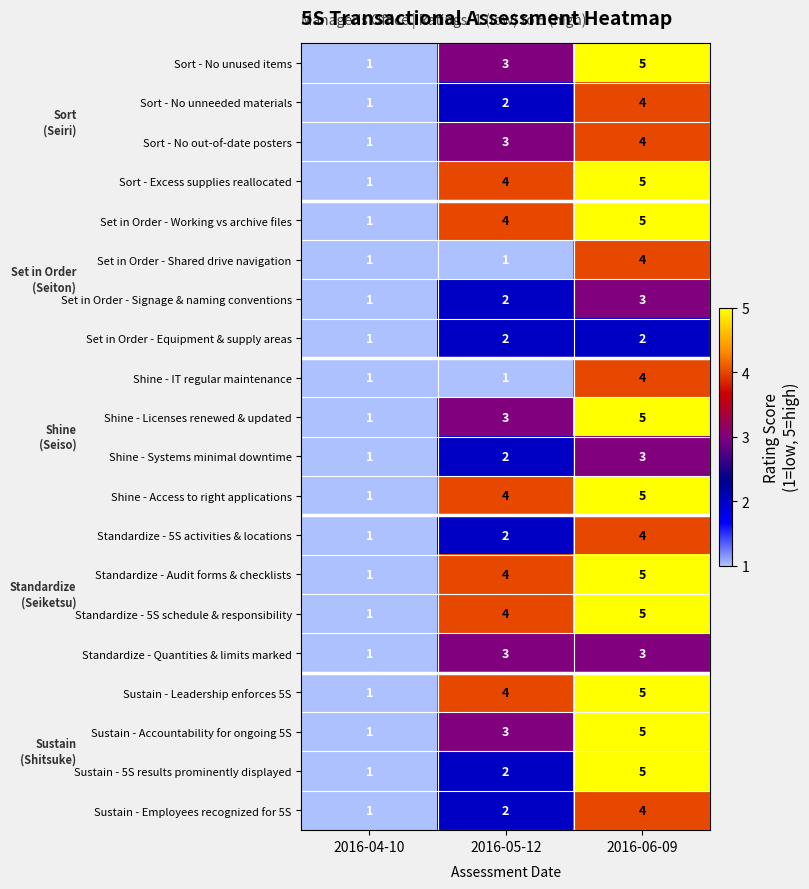

At which label is Standardize - Audit forms & checklists closest to 3?

2016-05-12